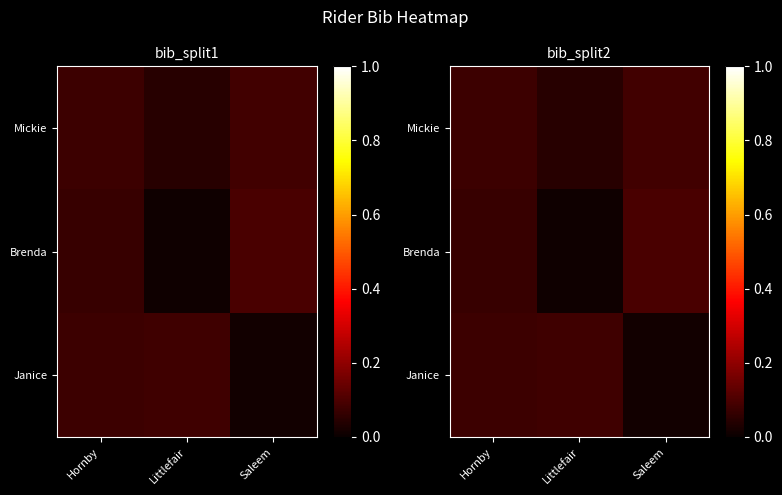

The value of Janice at Littlefair is 0.0. True or false?

False